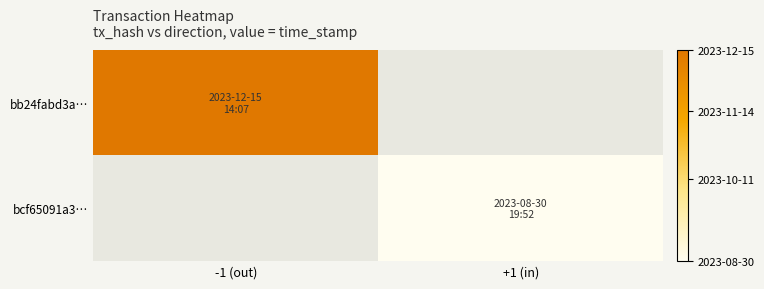

At +1 (in), list the series in order from largest to smallest.

bb24fabd3a…, bcf65091a3…